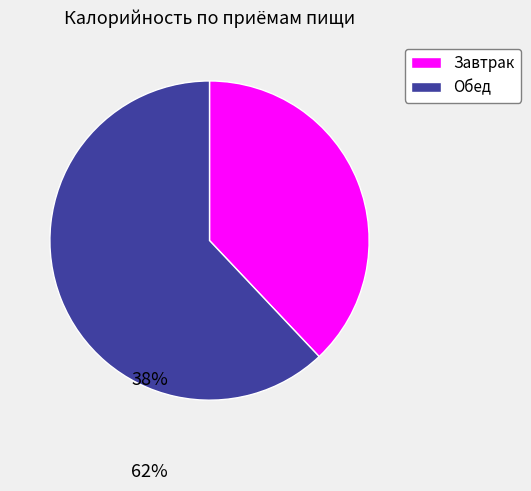

Does any single category account for the majority?

Yes